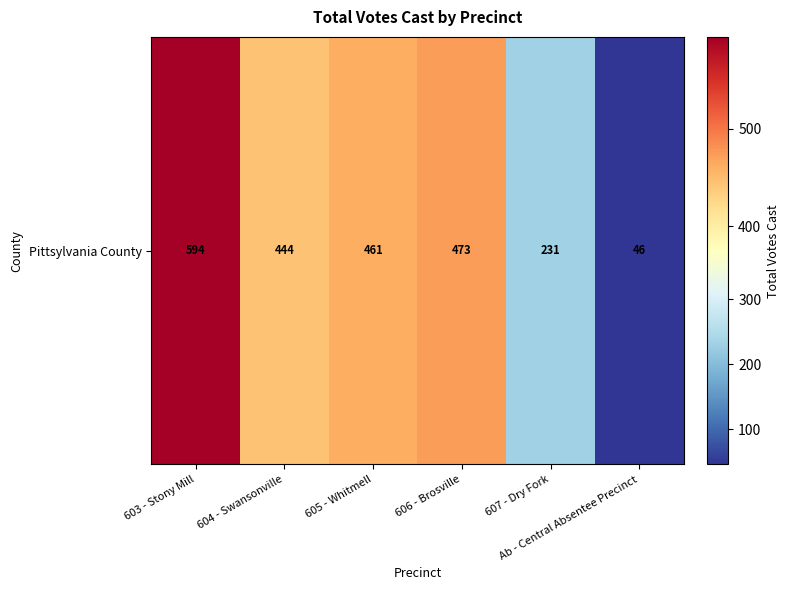

What is the average value?

375